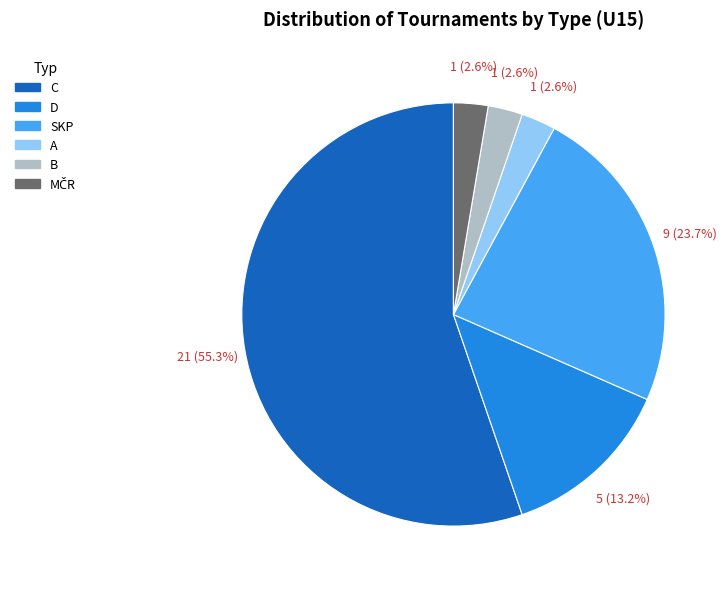

Does A account for over 50% of the chart?

No